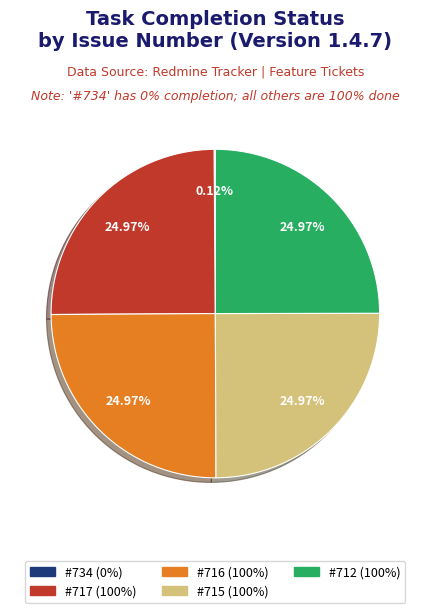

What is the ratio of the value at #717 to the value at #716?

1.0